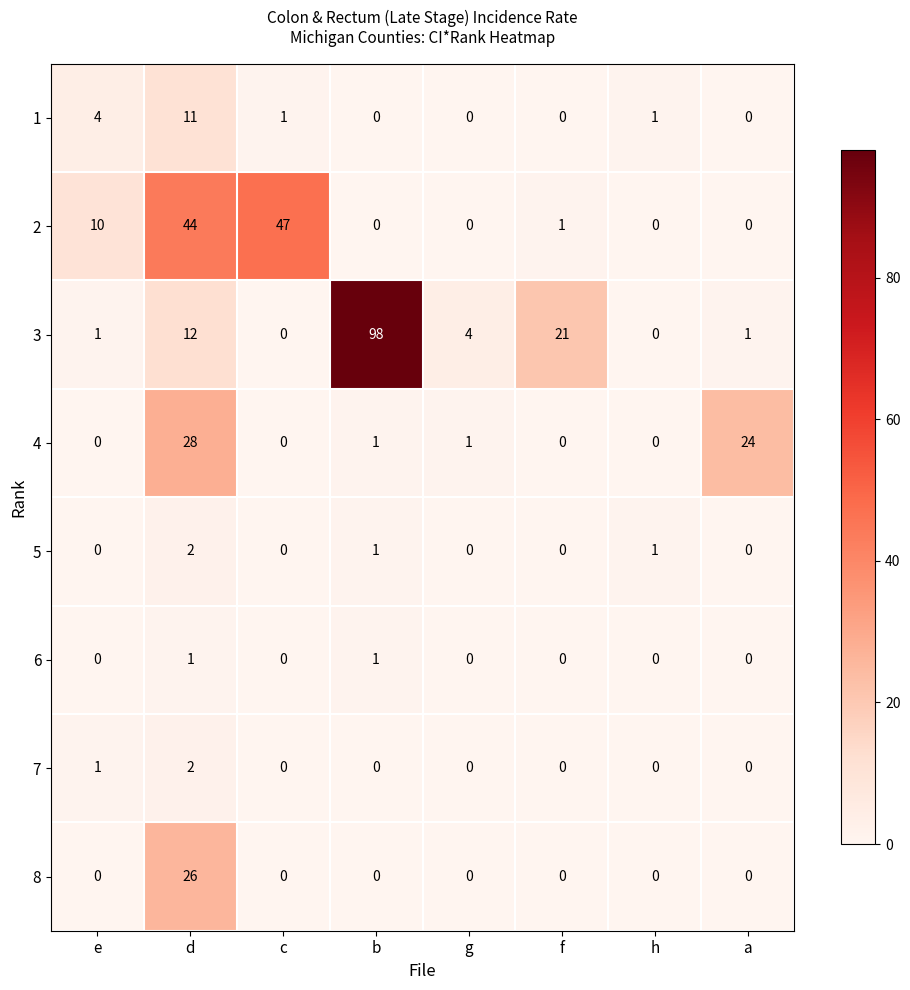

Which label corresponds to the largest value in the chart?

b